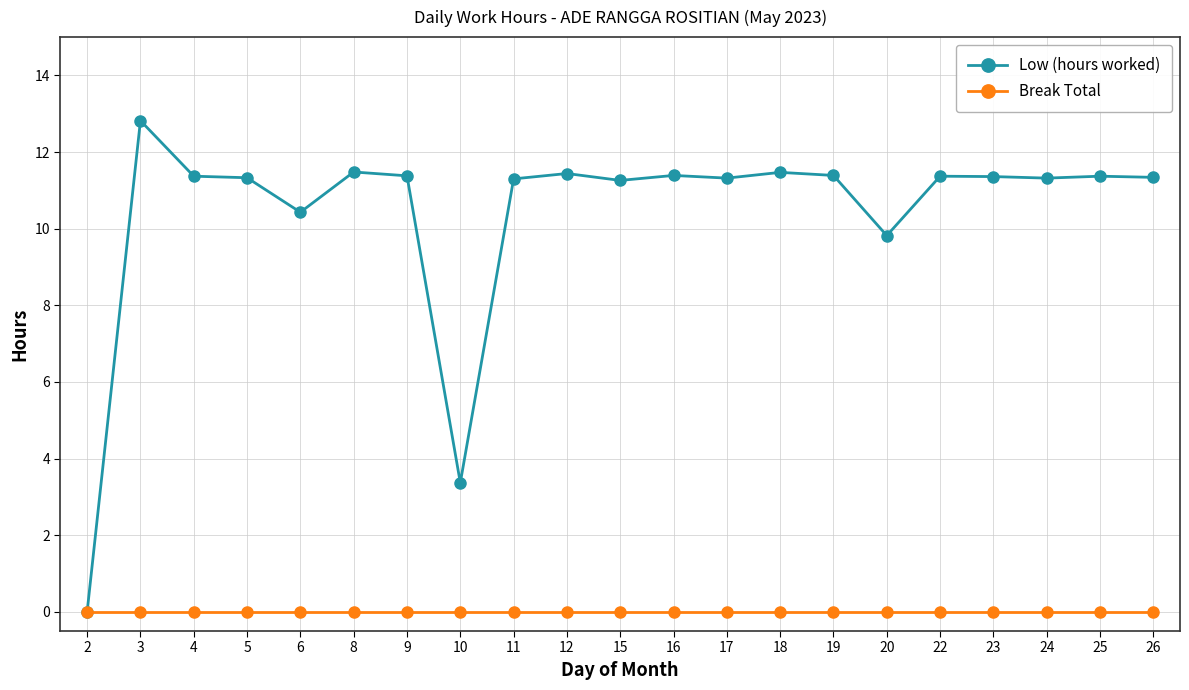

Which series has the largest range (max minus min)?

Low (hours worked)